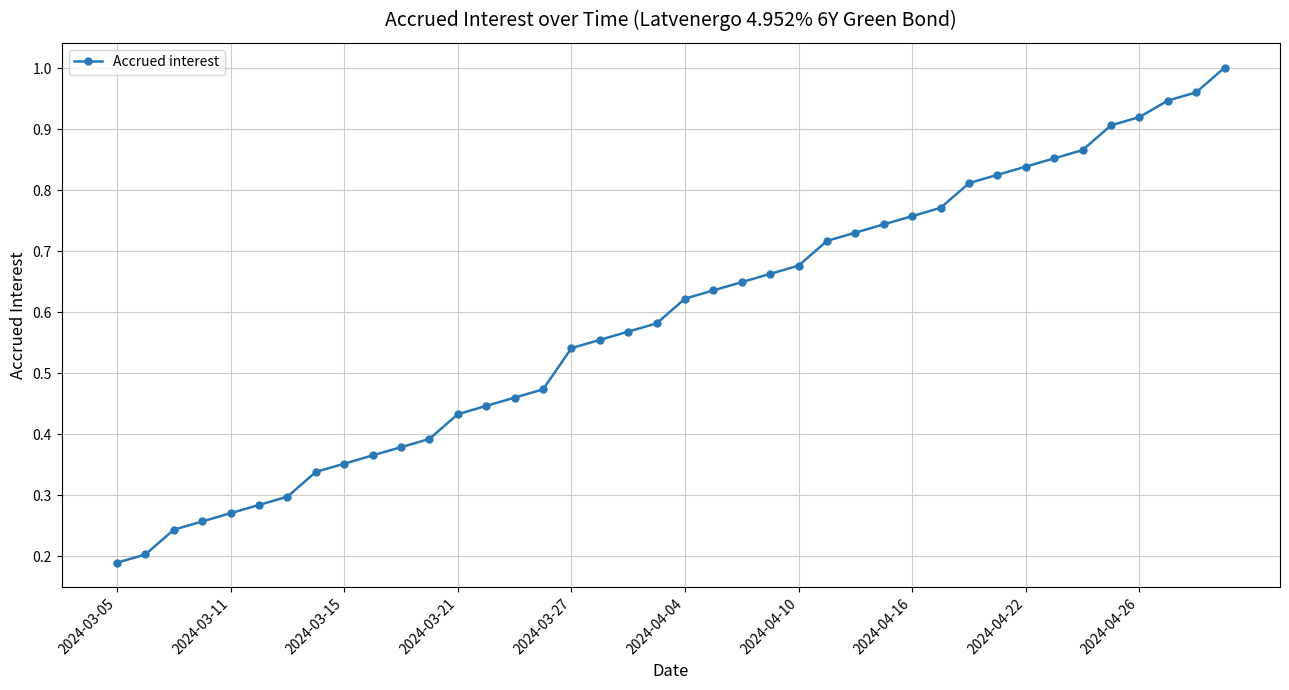

What is the sum of all values?

23.5